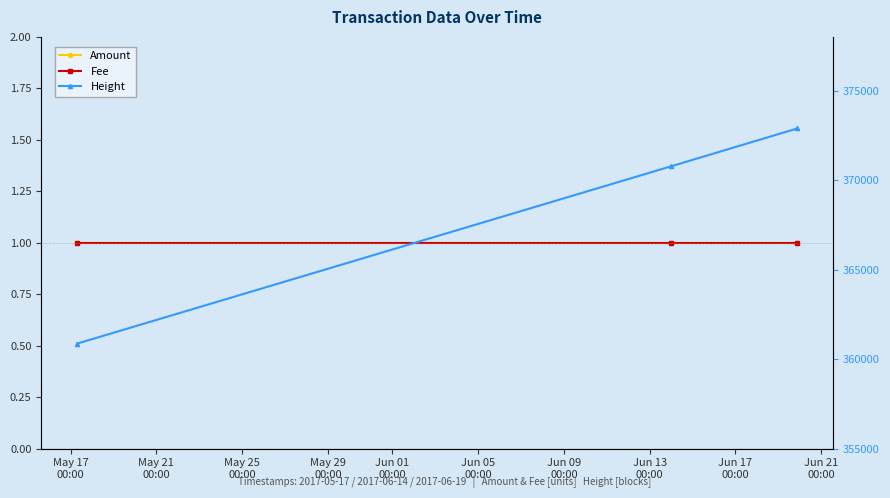

Is it true that Fee equals 1 at May 25
00:00?

True